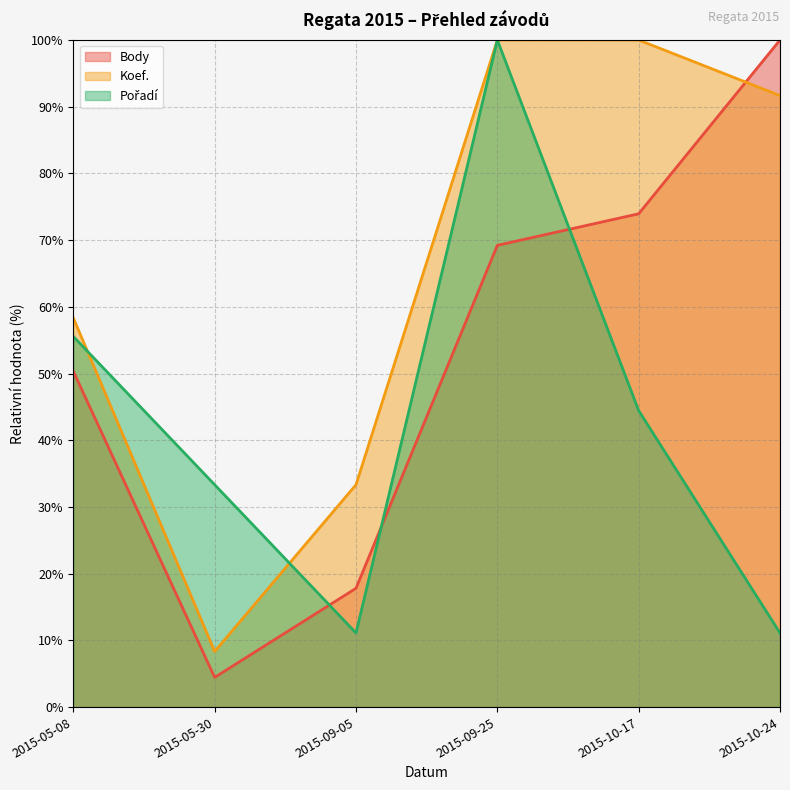

At which category is the sum across all series the highest?

2015-09-25